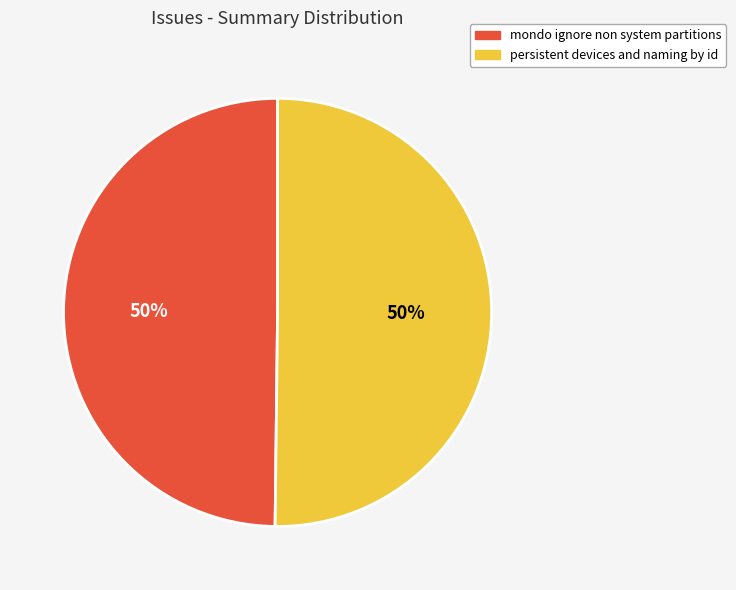

What is the ratio of the value at mondo ignore non system partitions to the value at persistent devices and naming by id?

1.0